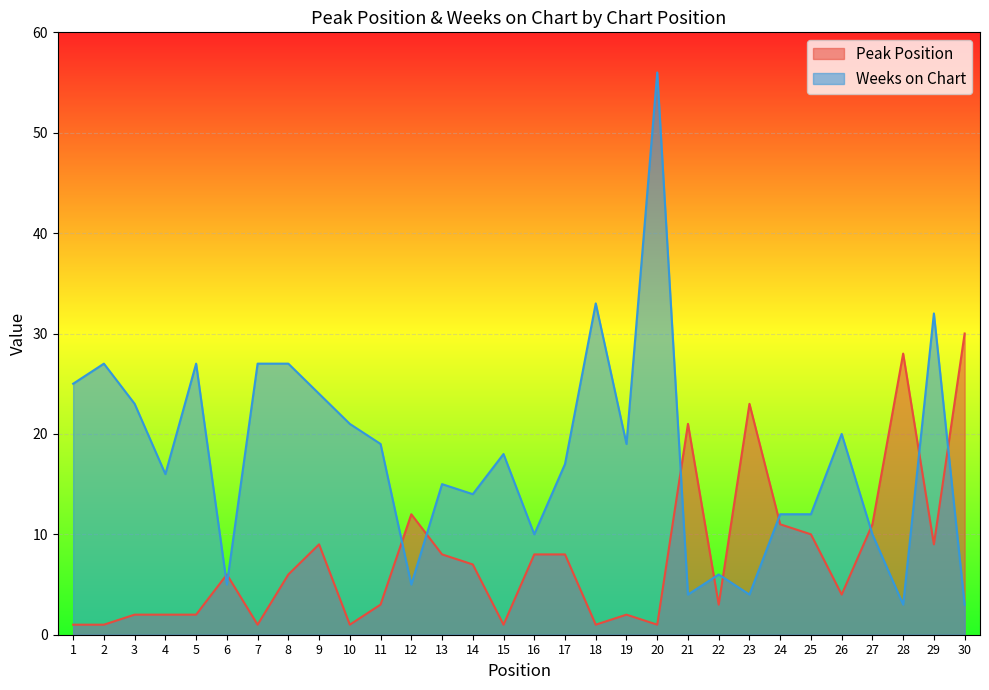

What is the total value across all series at 12?

17